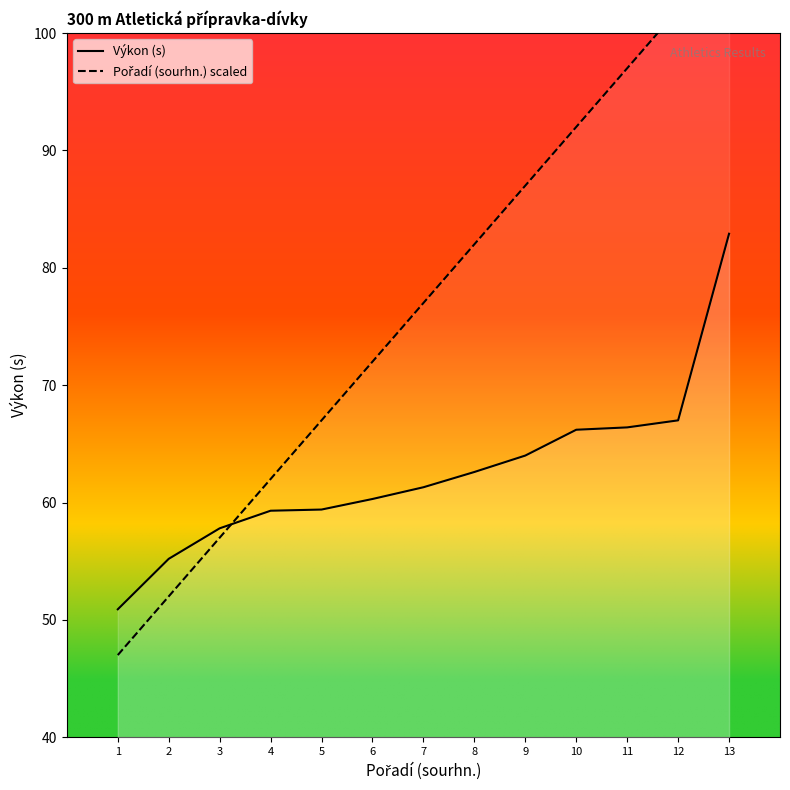

The Pořadí (sourhn.) scaled series shows 41.6 at 13. True or false?

False